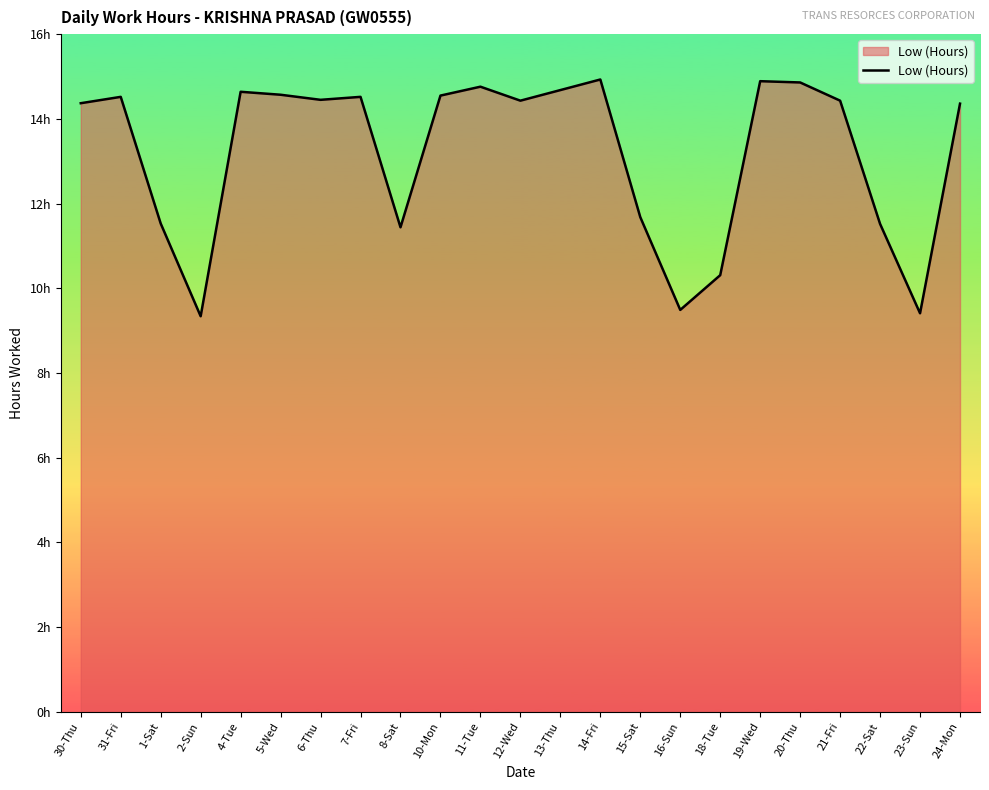

Reading left to right, extract all data points from this chart.

14.4	14.5	11.5	9.3	14.6	14.6	14.4	14.5	11.4	14.6	14.8	14.4	14.7	14.9	11.7	9.5	10.3	14.9	14.9	14.4	11.5	9.4	14.4